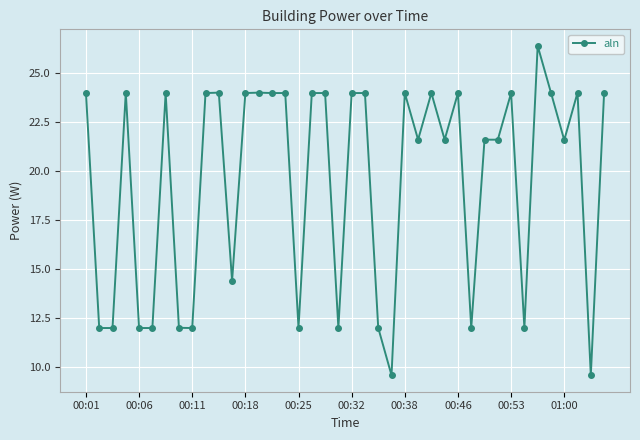

What is the minimum value shown in the chart?

9.6